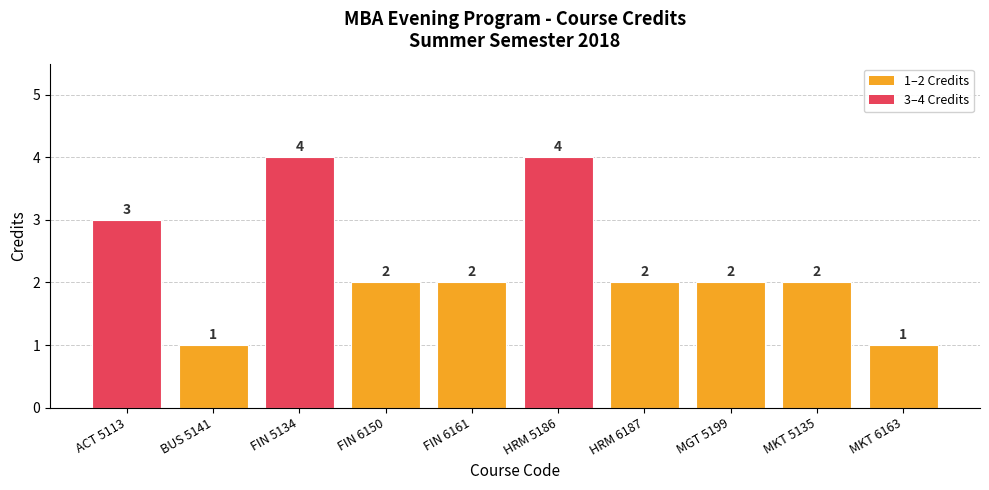

Approximately how many times larger is the value at MKT 6163 compared to FIN 6150?

0.5